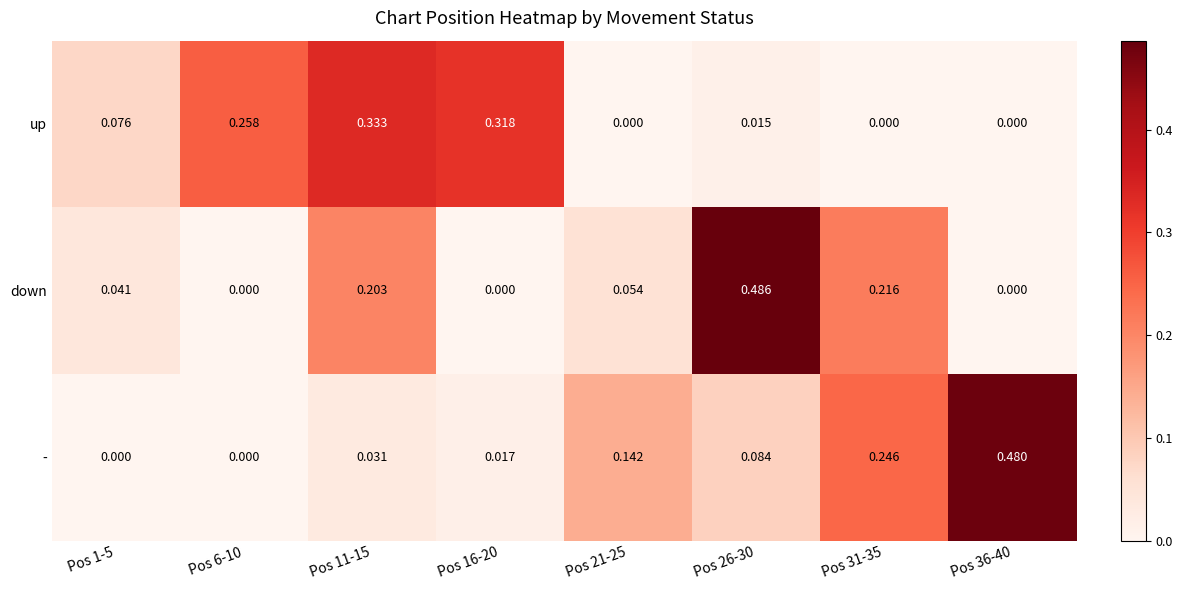

Is the value of - at Pos 36-40 greater than the value of down at Pos 31-35?

Yes